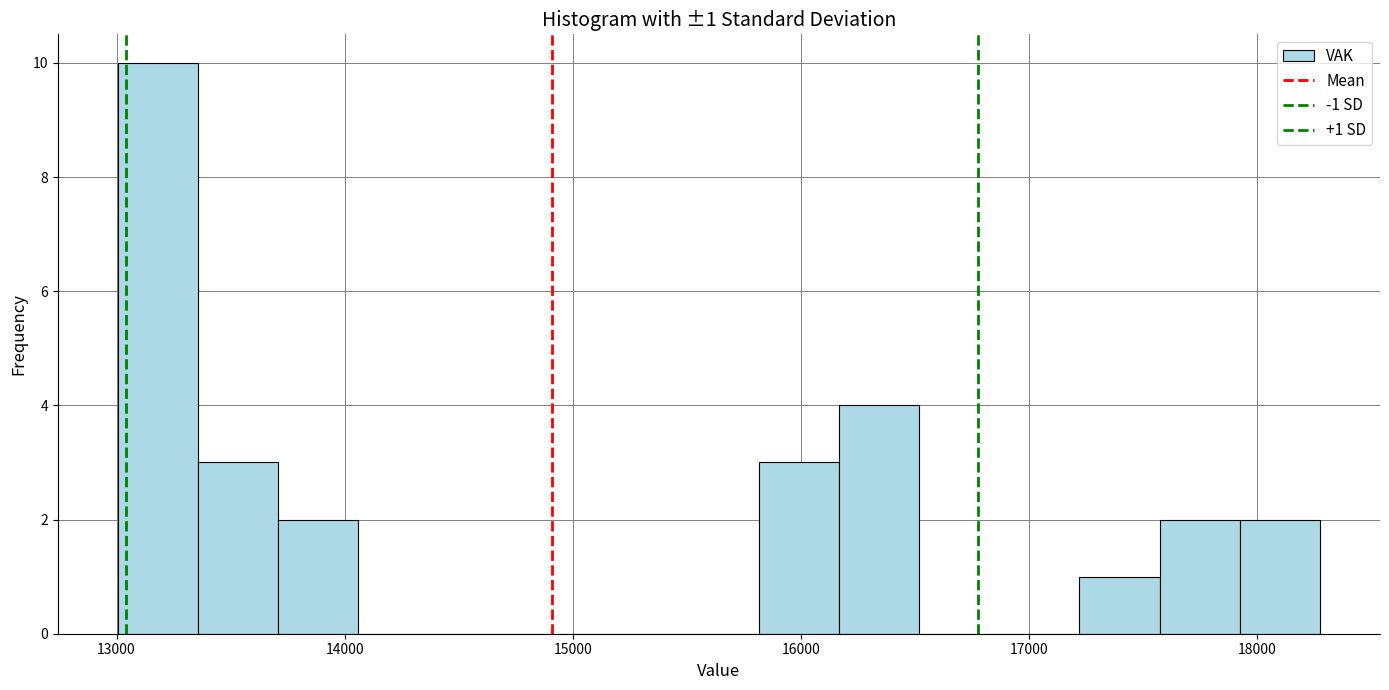

Read against the x-axis, roughly where is the centre of the tallest bar?

13200